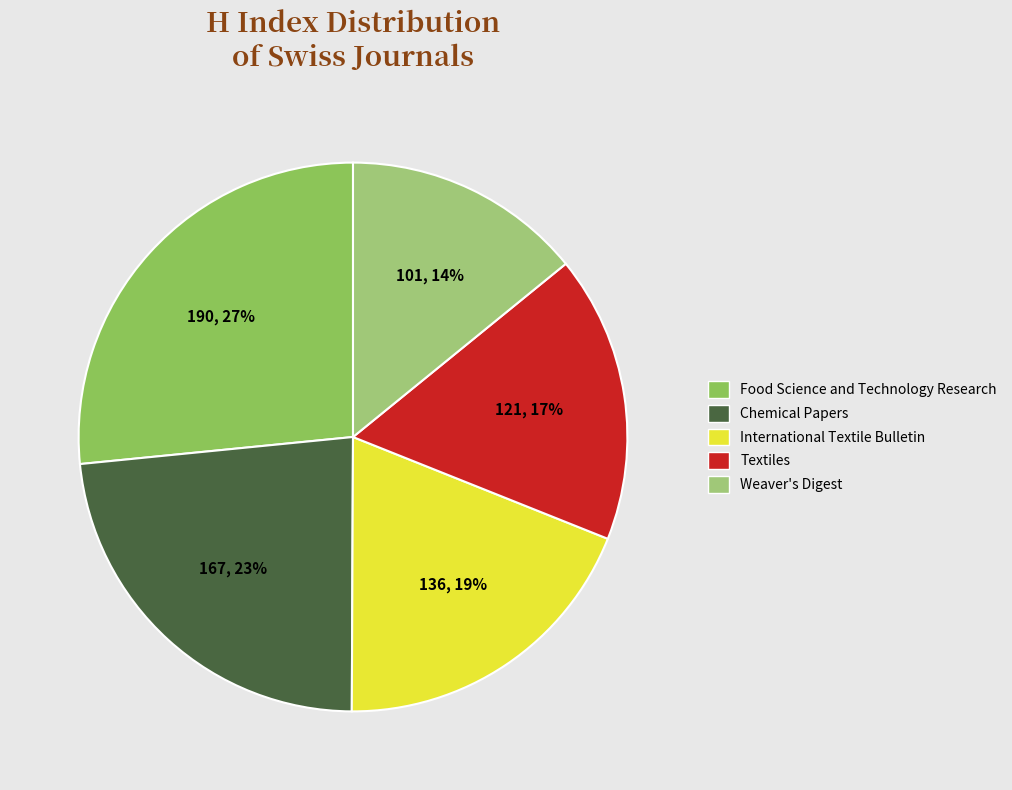

How much of the chart is everything except Chemical Papers?

76.6%